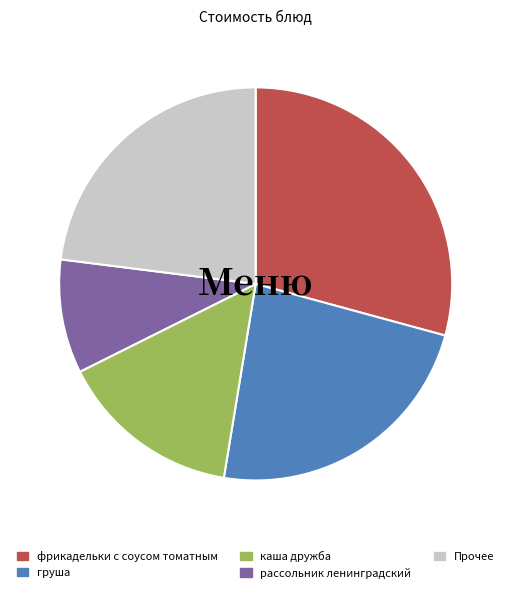

What is the smallest slice in the pie chart?

рассольник ленинградский